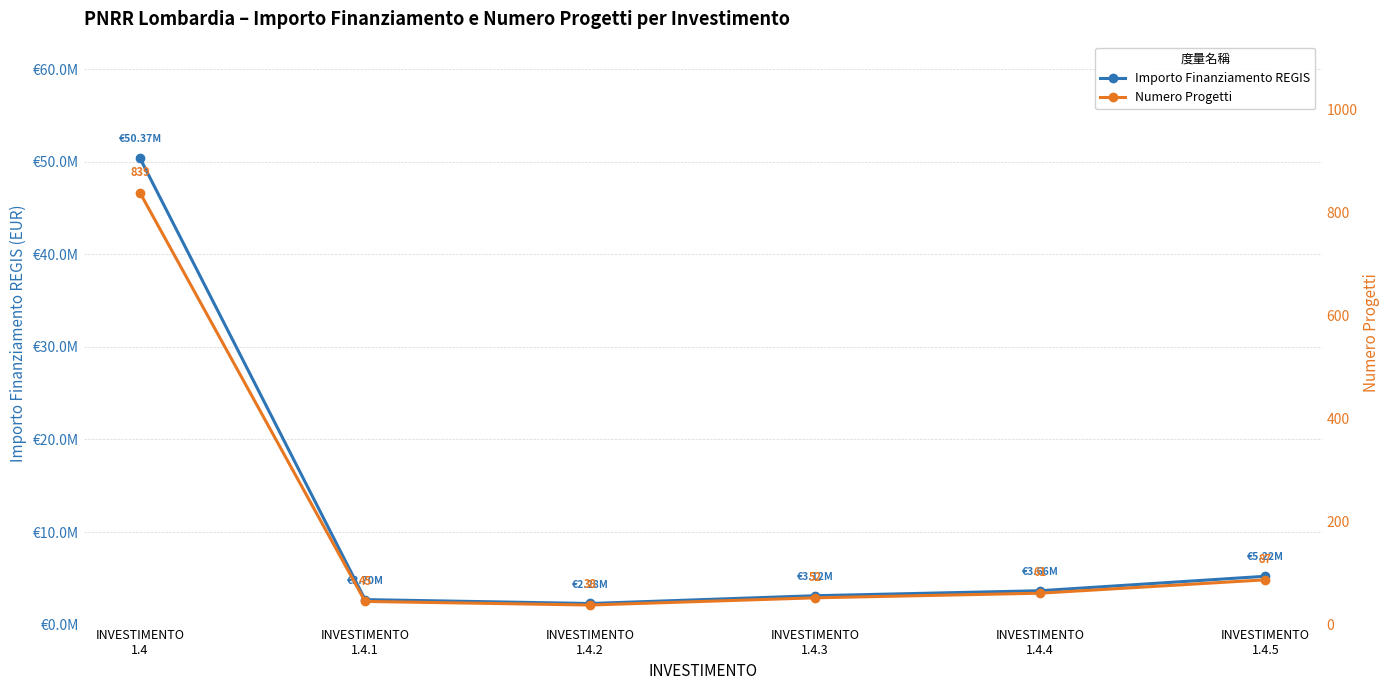

Is this an area chart (filled region under the line)?

No